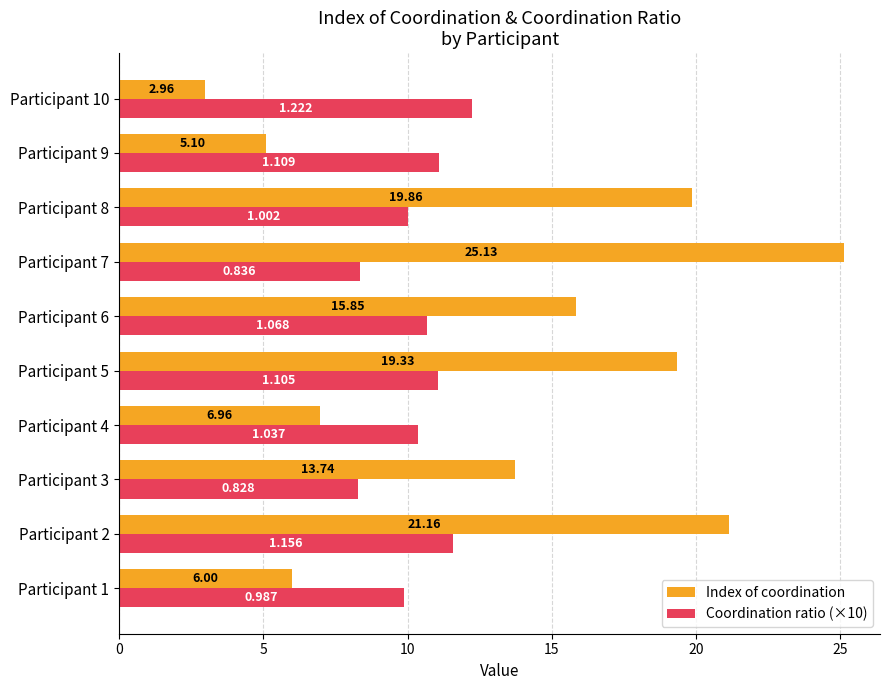

Is the value of Index of coordination at Participant 4 greater than the value of Coordination ratio (×10) at Participant 3?

No